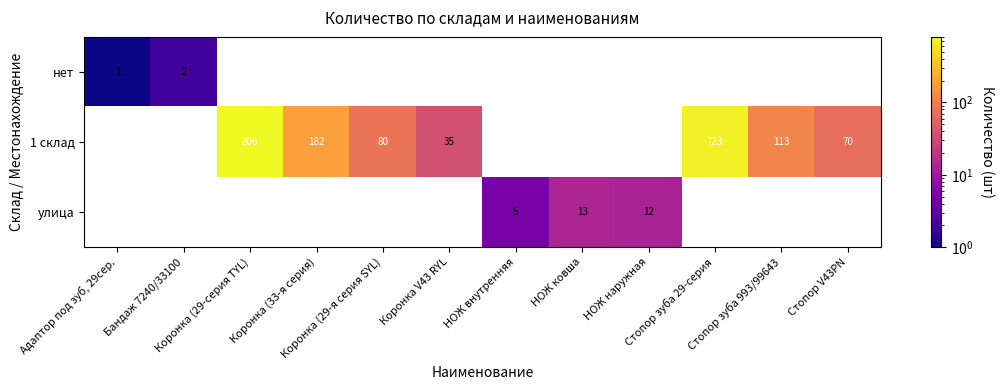

What is the minimum value shown in the chart?

1.0